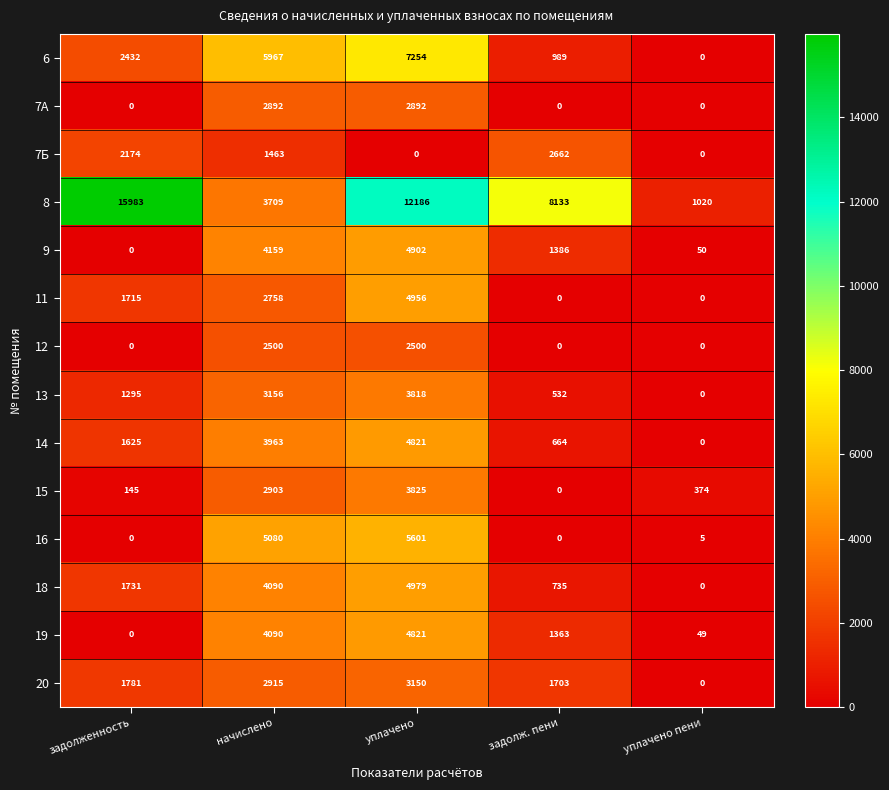

What is the total value across all series at задолженность?

28881